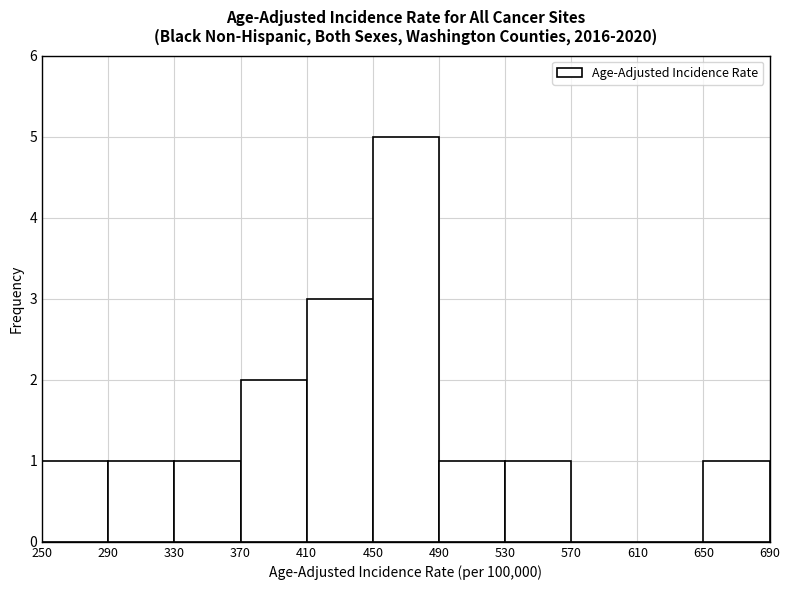

Reading left to right, list every bar in this chart as the range it spans on the x-axis followed by its height. The values are not printed on the chart, so give them approximately, as read against the axis.

250 to 290: 1
290 to 330: 1
330 to 370: 1
370 to 410: 2
410 to 450: 3
450 to 490: 5
490 to 530: 1
530 to 570: 1
570 to 610: 0
610 to 650: 0
650 to 690: 1